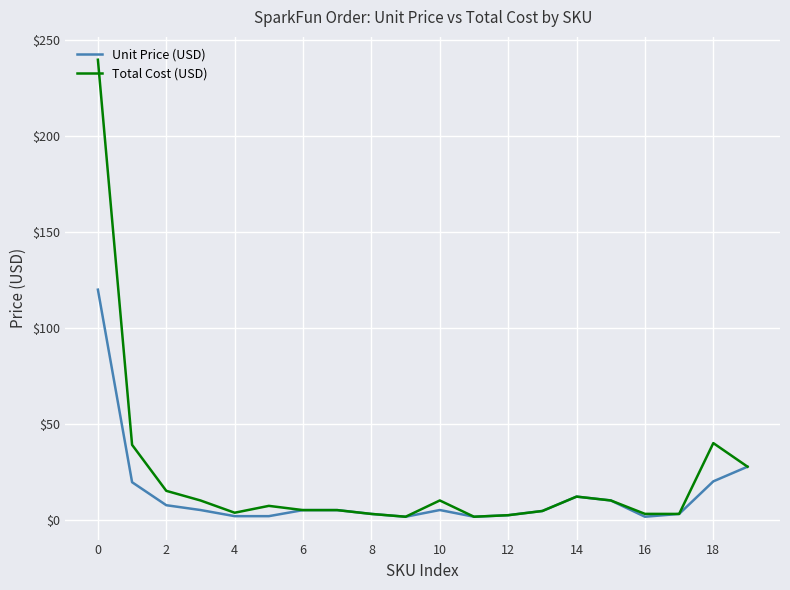

Rank the series by their maximum value, from lowest to highest.

Unit Price (USD), Total Cost (USD)